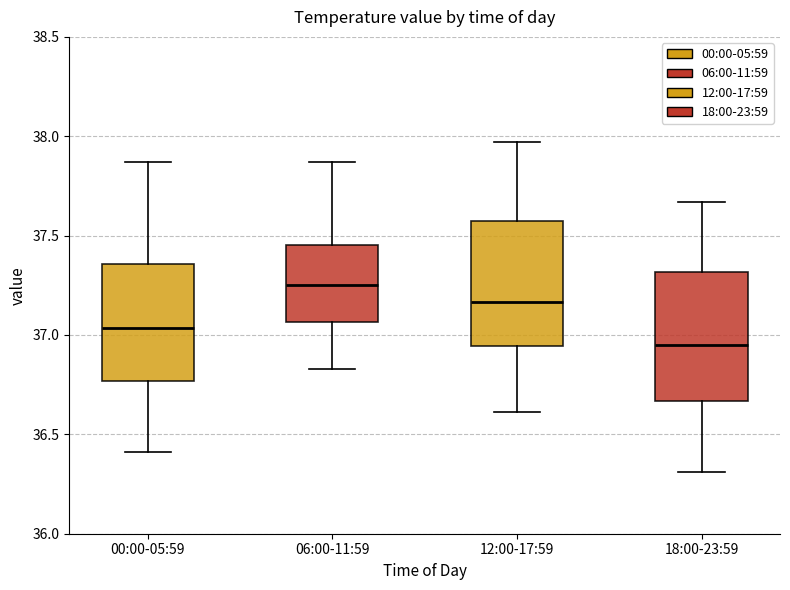

Where is the lower edge of the box for 18:00-23:59 on the y-axis? The values are not printed on the chart, so give them approximately, as read against the axis.

36.65